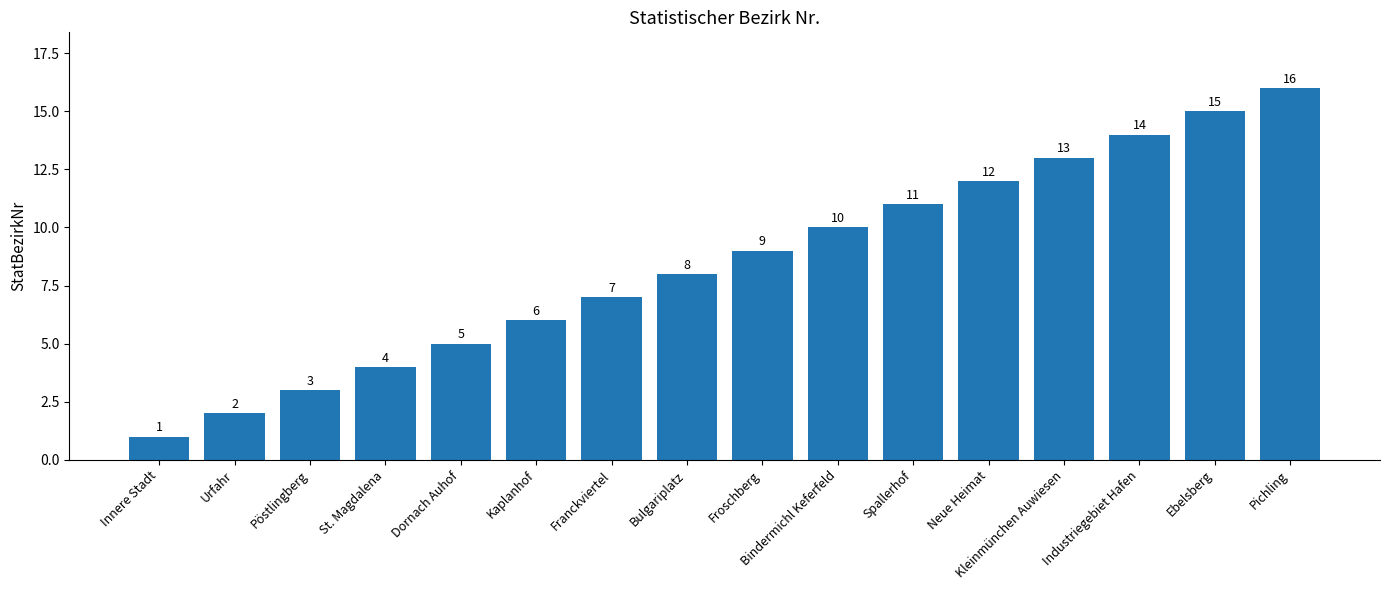

What is the change in value from Innere Stadt to Pichling?

+15